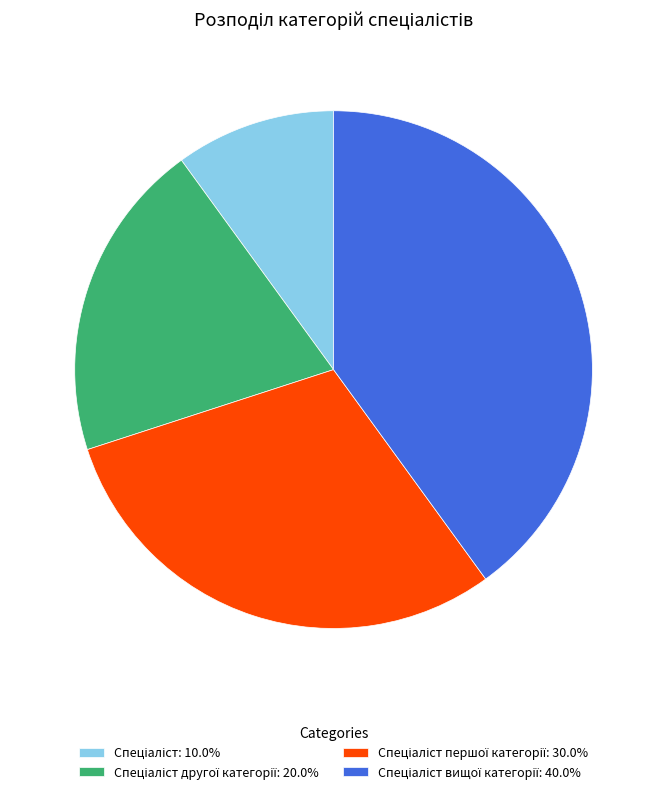

Is there any slice that represents more than half of the pie?

No